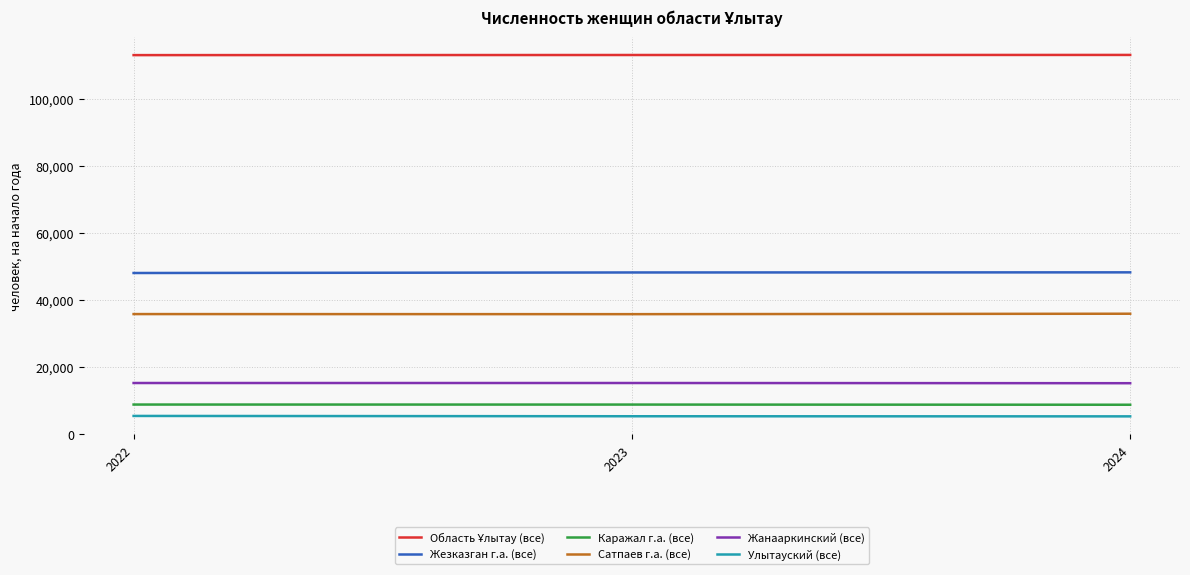

What is the greatest value displayed?

112999